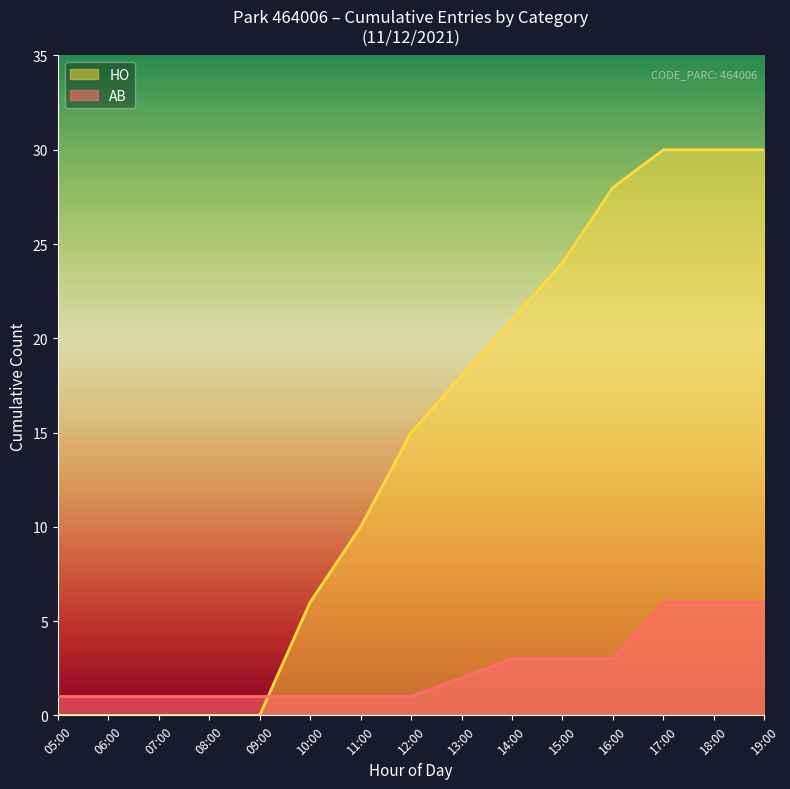

Which series has the widest spread of values?

HO